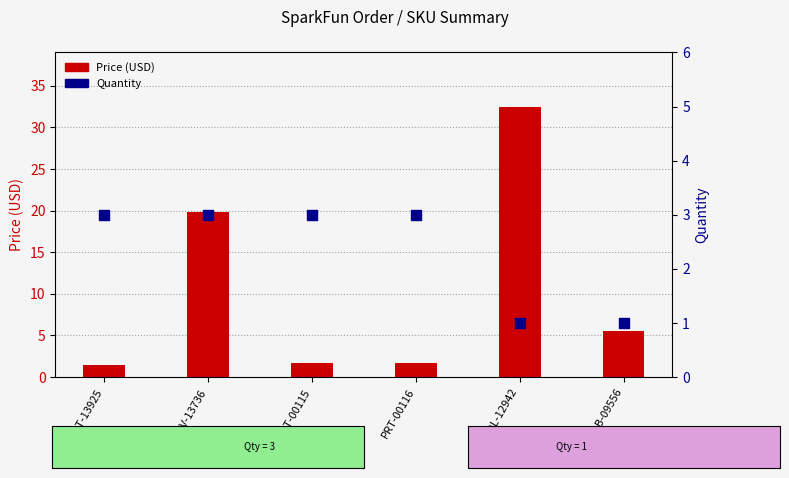

Is the value of Quantity at PRT-00115 greater than the value of Price (USD) at DEV-13736?

No